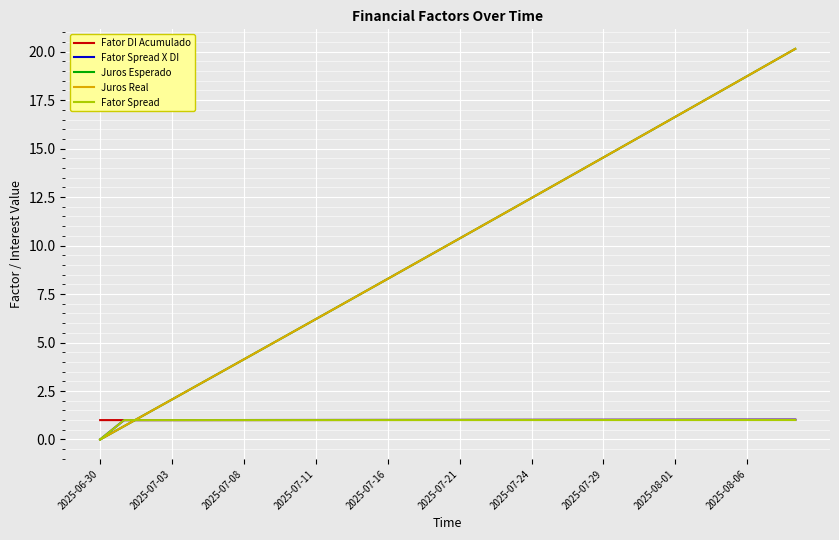

What is the value of the Fator Spread X DI point at the 12th from the left?

1.0